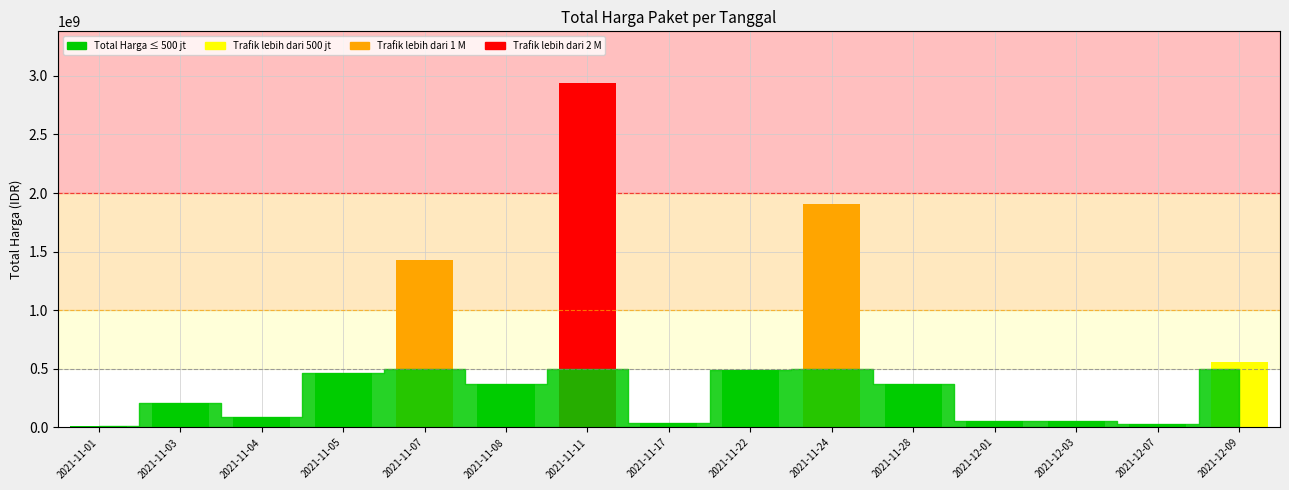

What is the sum of all values?

9013679585